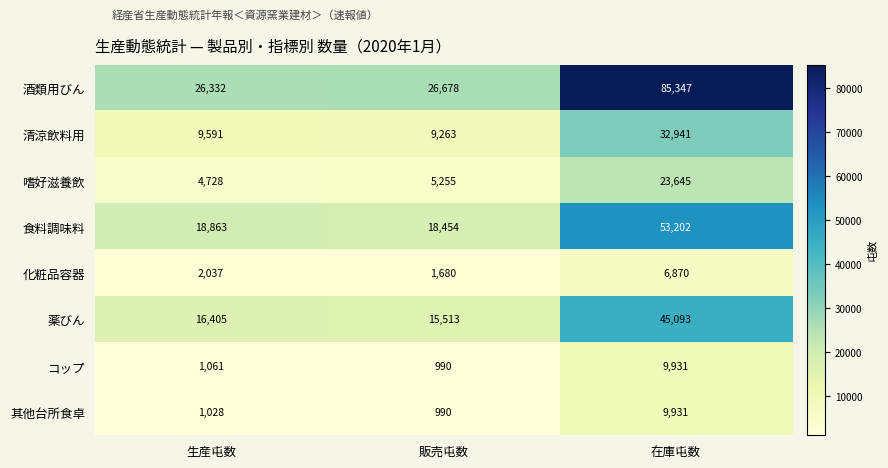

The 其他台所食卓 series shows 230 at 販売屯数. True or false?

False